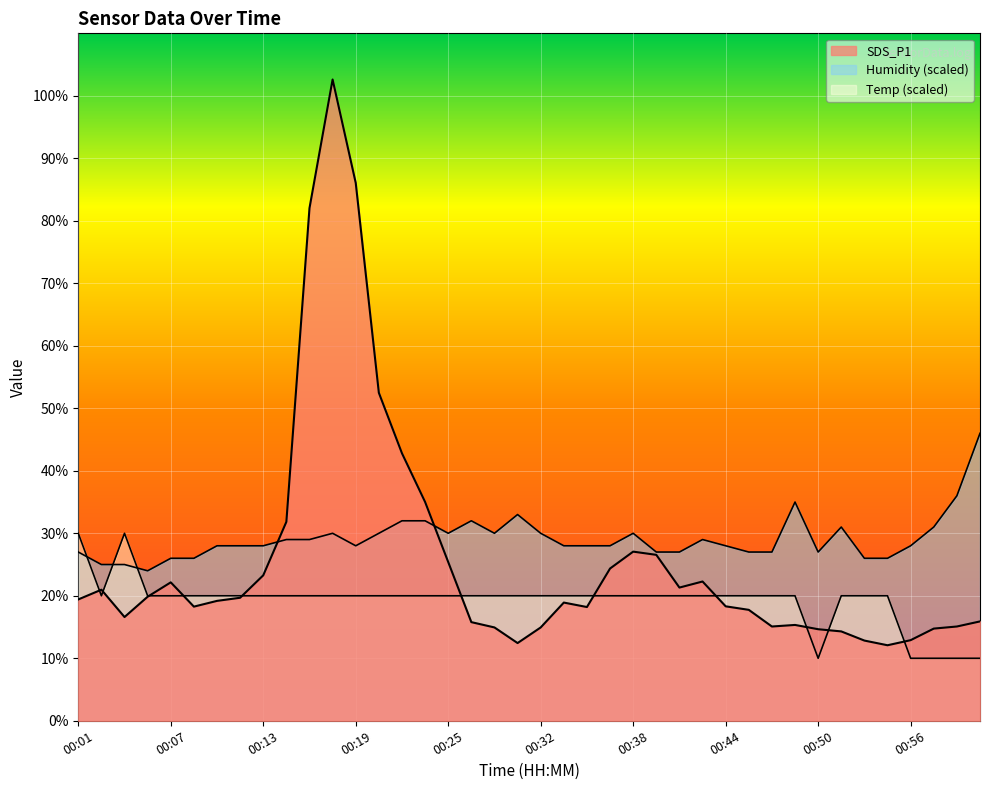

Where does the Humidity series first go above 55?

00:10